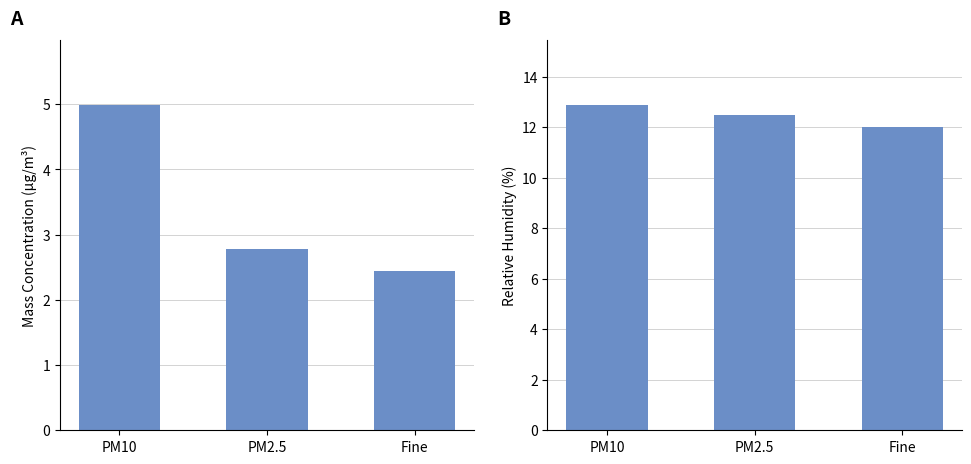

What is the label of the 2nd bar from the left?

PM2.5